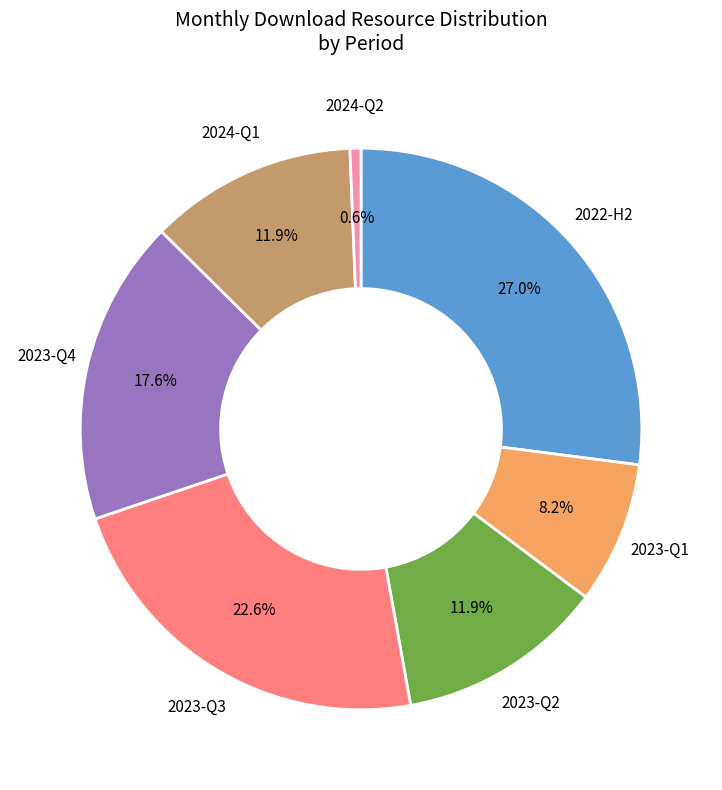

Is there any slice that represents more than half of the pie?

No